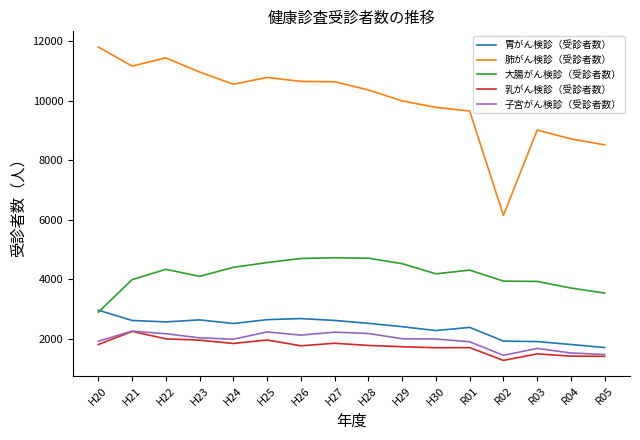

Which series has the largest range (max minus min)?

肺がん検診（受診者数）